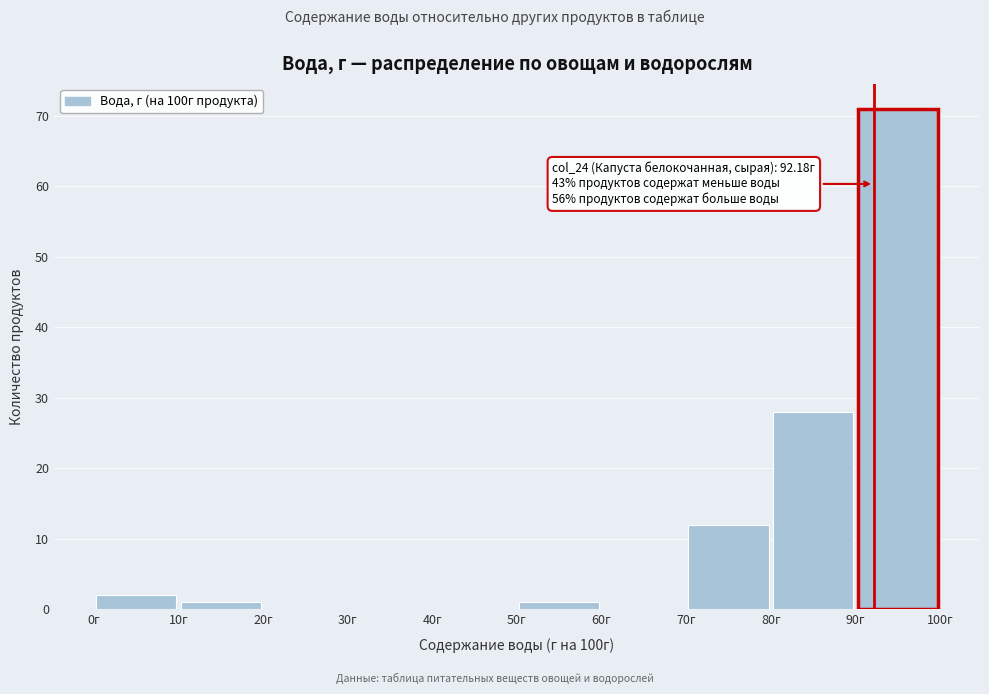

Which range on the x-axis has the tallest bar?

90 to 100